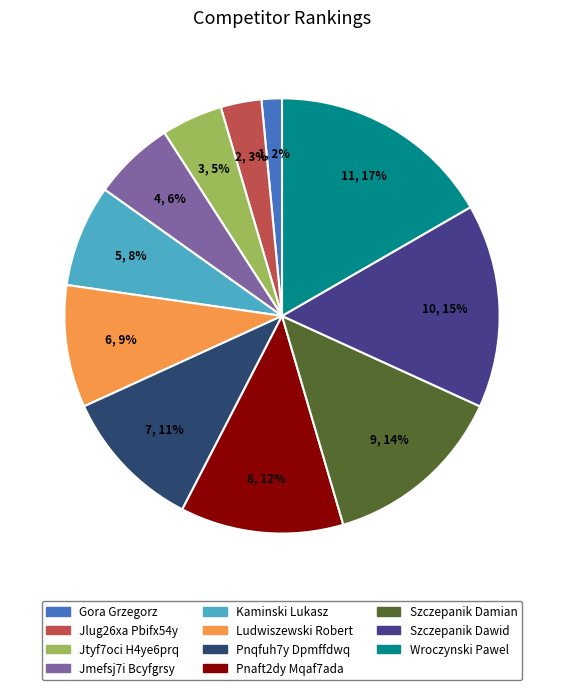

The Pnqfuh7y Dpmffdwq slice represents 11% of the pie. True or false?

True